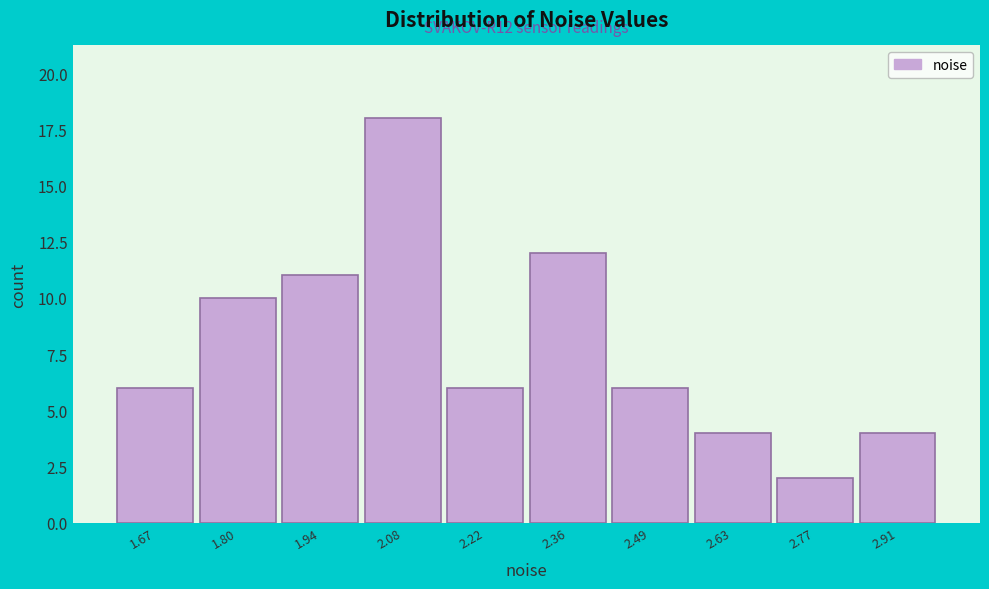

Reading right to left, extract all data points from this chart.

4	2	4	6	12	6	18	11	10	6